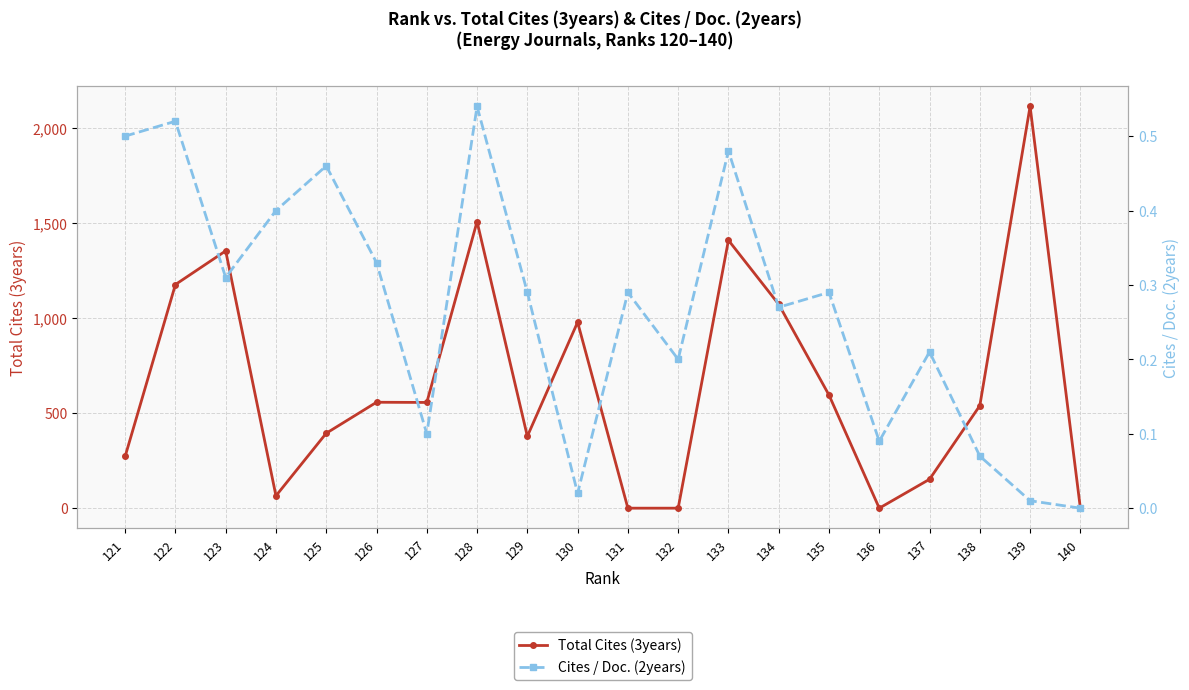

What are all the series names shown in the legend?

Total Cites (3years), Cites / Doc. (2years)